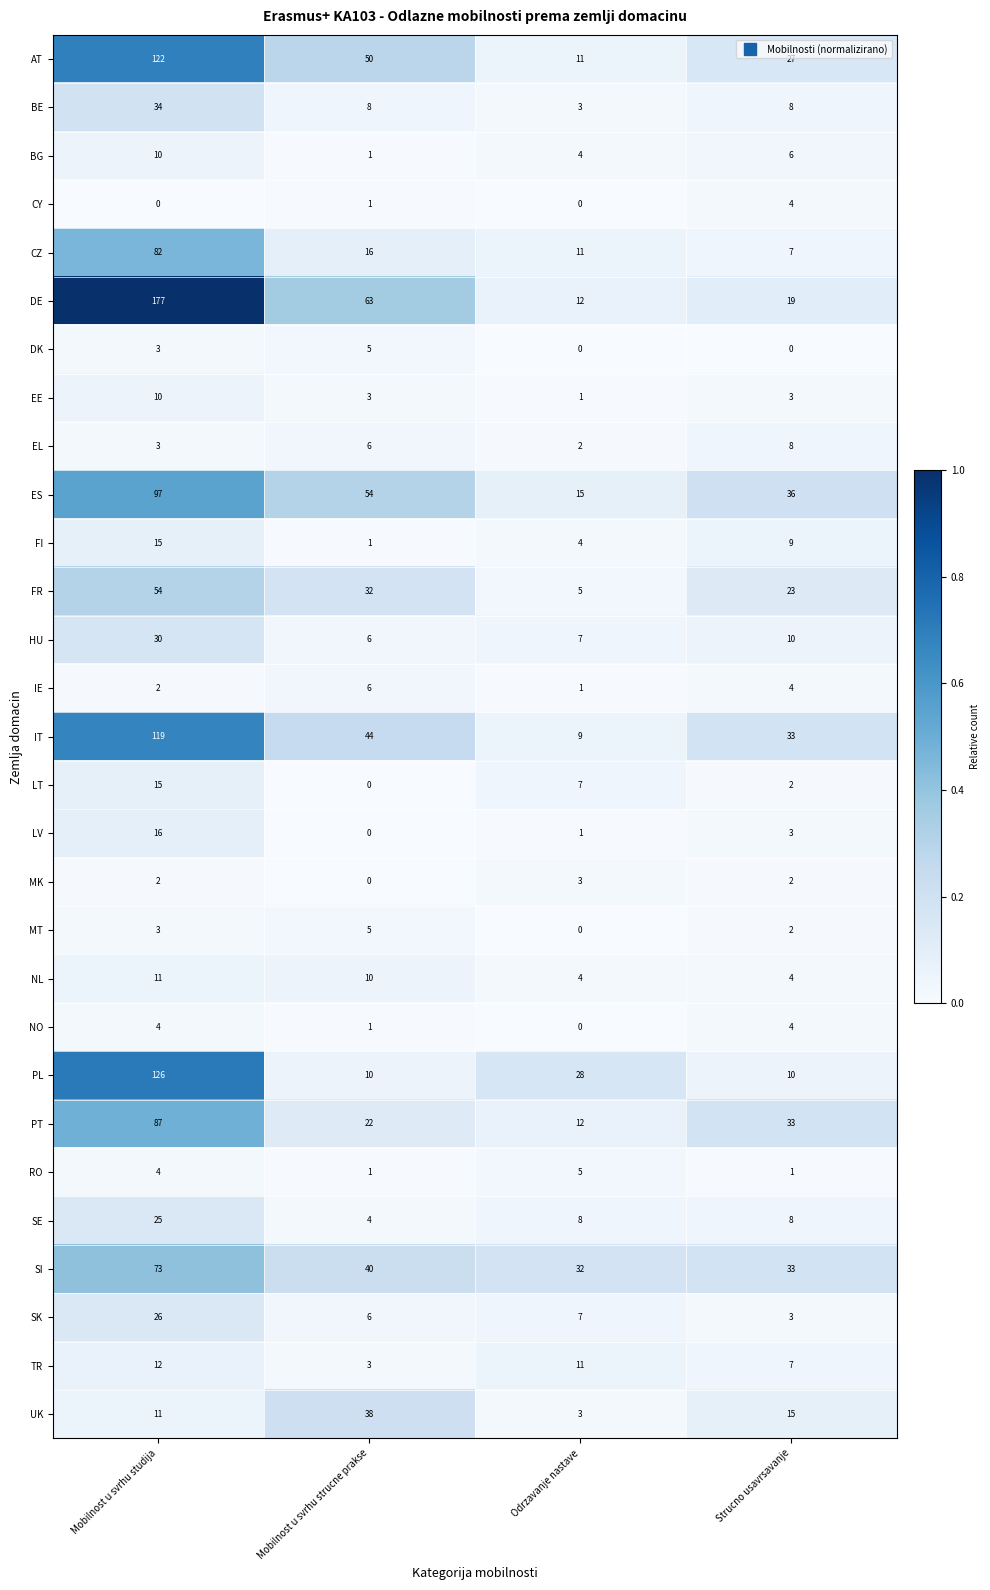

Which category has the lowest value in the UK series?

Odrzavanje nastave